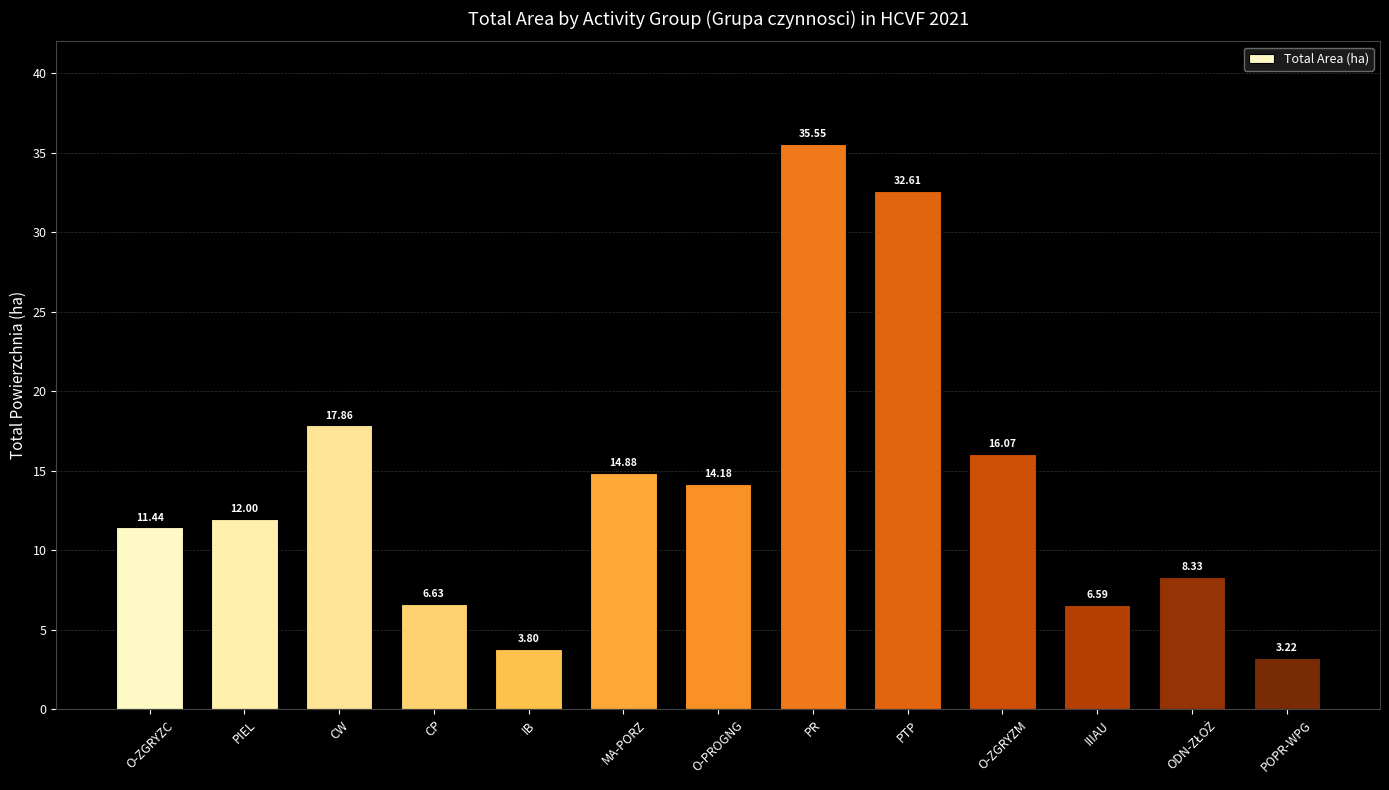

At which label is the value closest to 19?

CW